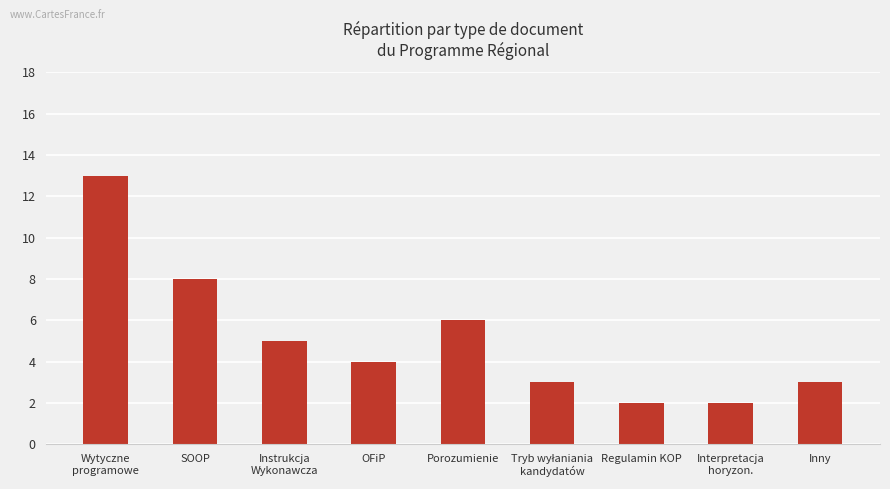

What is the difference between the maximum and second lowest values?

11